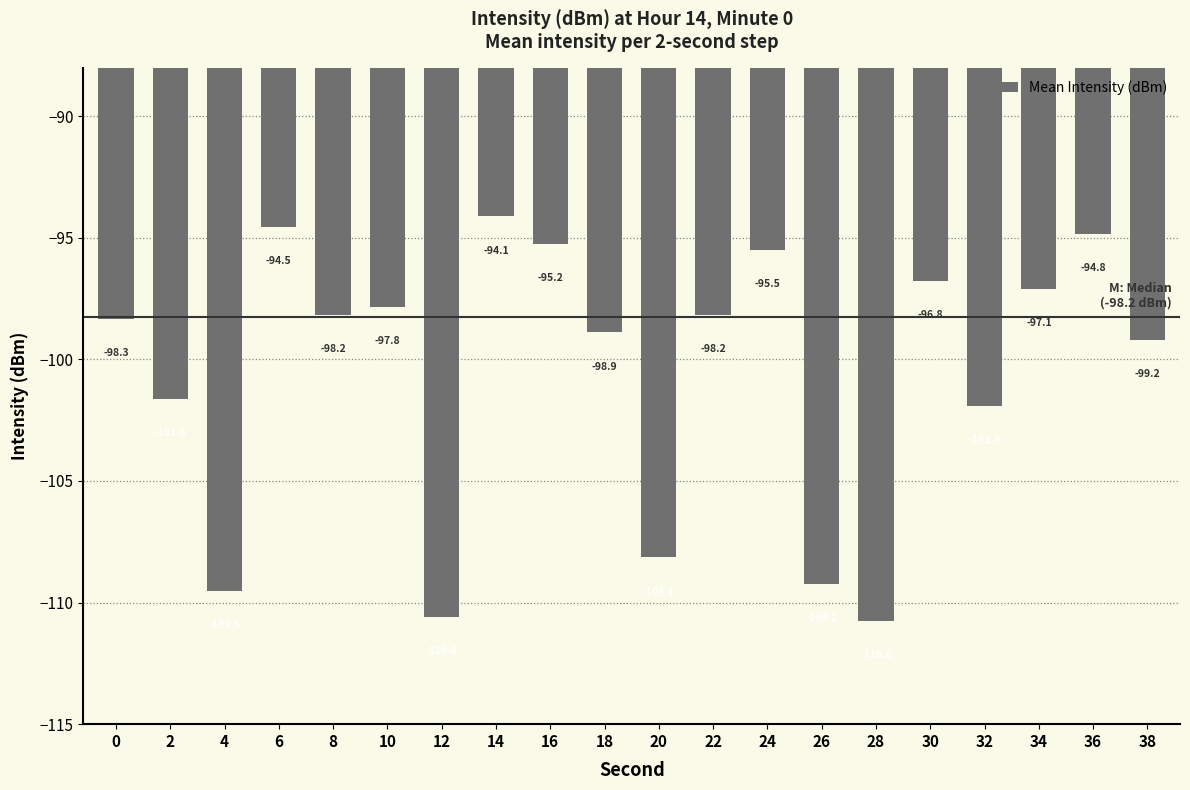

What is the value of the 11th bar from the left?

-108.1